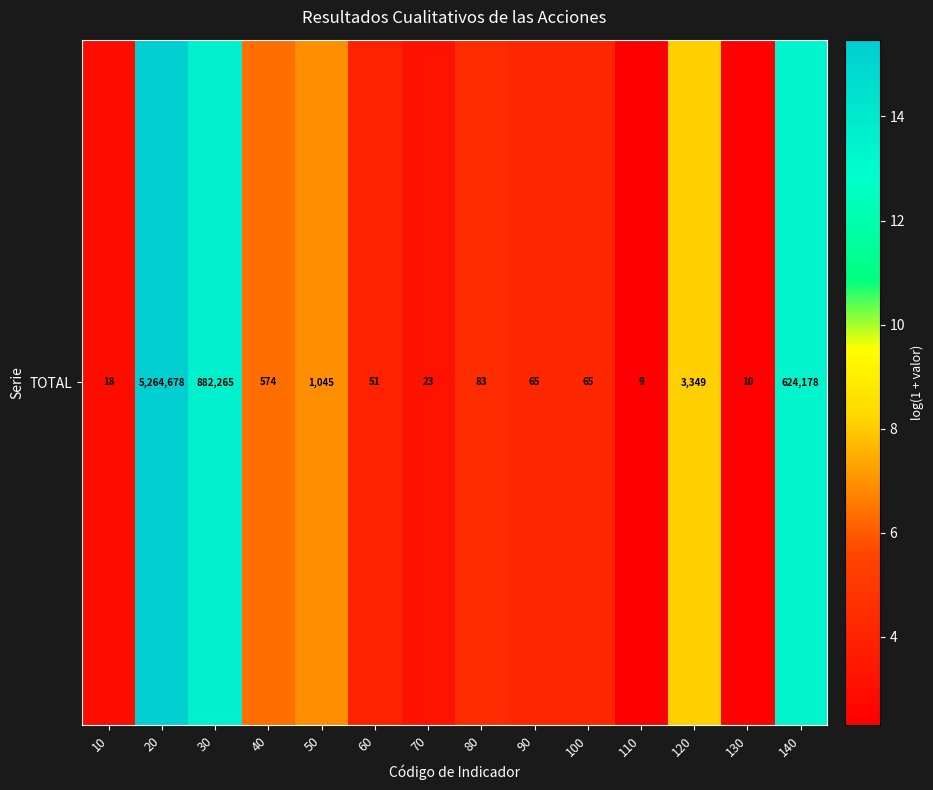

Which has a higher value, 50 or 10?

50